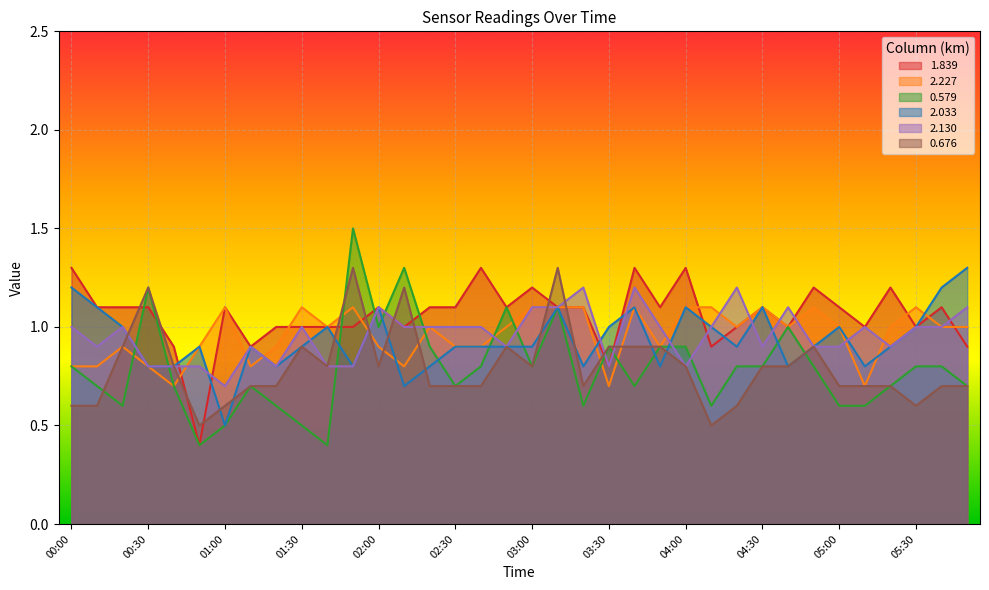

Rank the categories by 0.676 value from highest to lowest.

01:50, 03:10, 00:30, 02:10, 00:20, 01:30, 02:50, 03:30, 03:40, 03:50, 04:50, 00:40, 01:40, 02:00, 03:00, 04:00, 04:30, 04:40, 01:10, 01:20, 02:20, 02:30, 02:40, 03:20, 05:00, 05:10, 05:20, 05:40, 05:50, 00:00, 00:10, 01:00, 04:20, 05:30, 00:50, 04:10